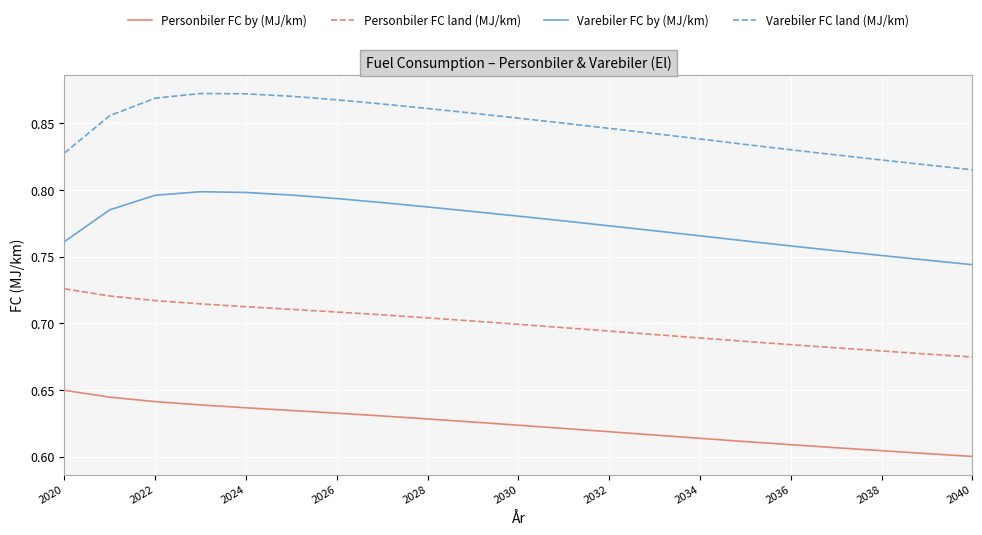

List the series in order of their overall mean, highest first.

Varebiler FC land (MJ/km), Varebiler FC by (MJ/km), Personbiler FC land (MJ/km), Personbiler FC by (MJ/km)